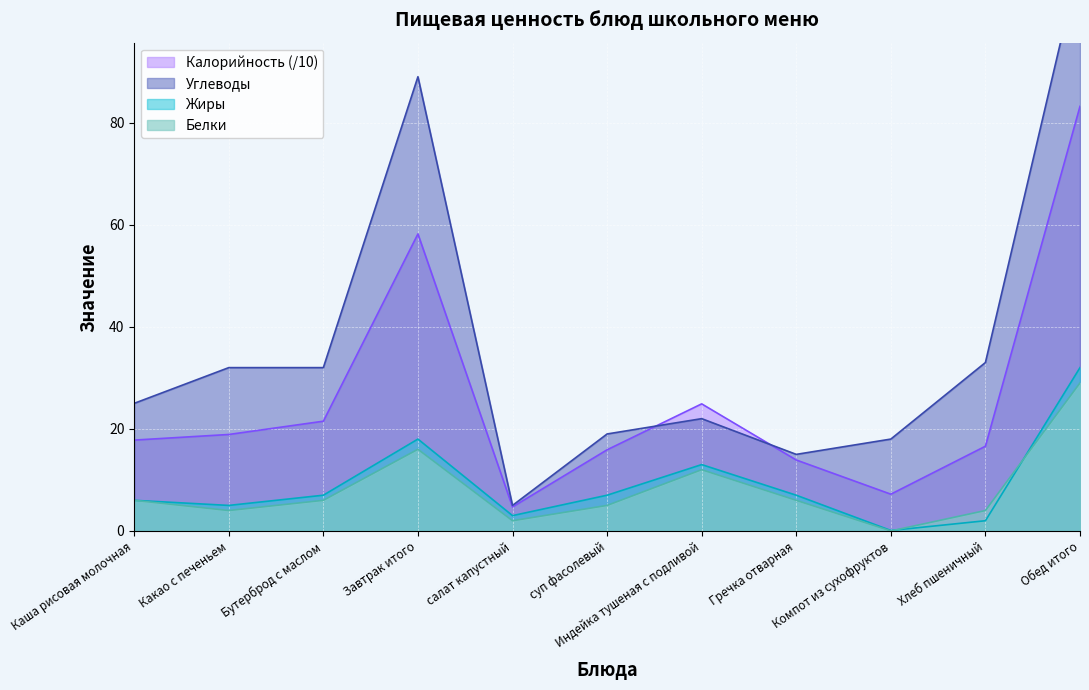

The value of Углеводы at Гречка отварная is 15.0. True or false?

True